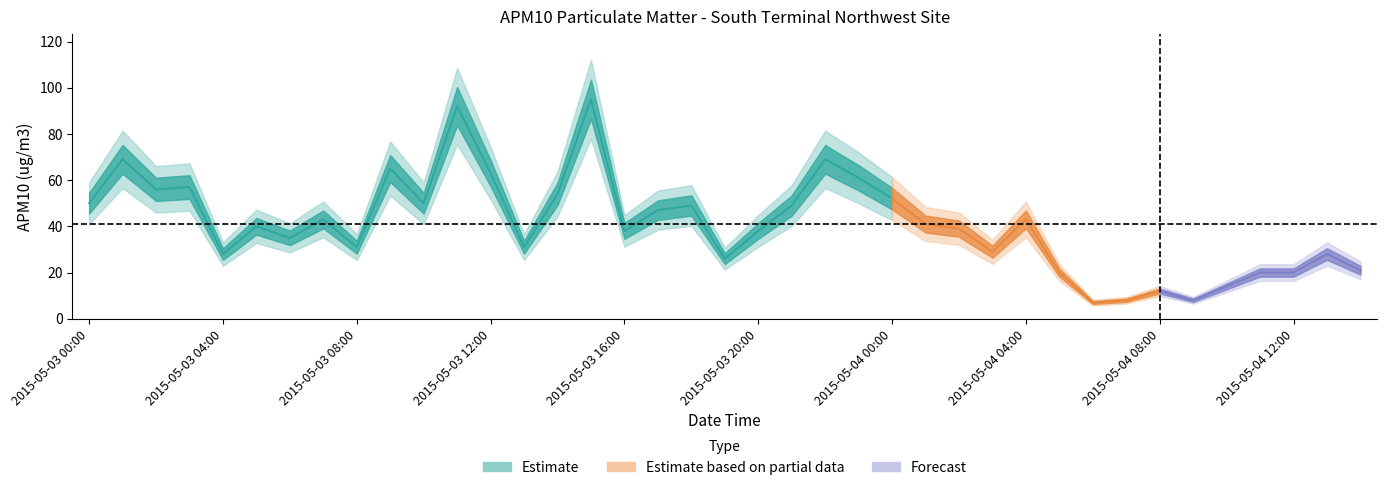

At which category does the chart reach its minimum across all series?

2015-05-04 06:00